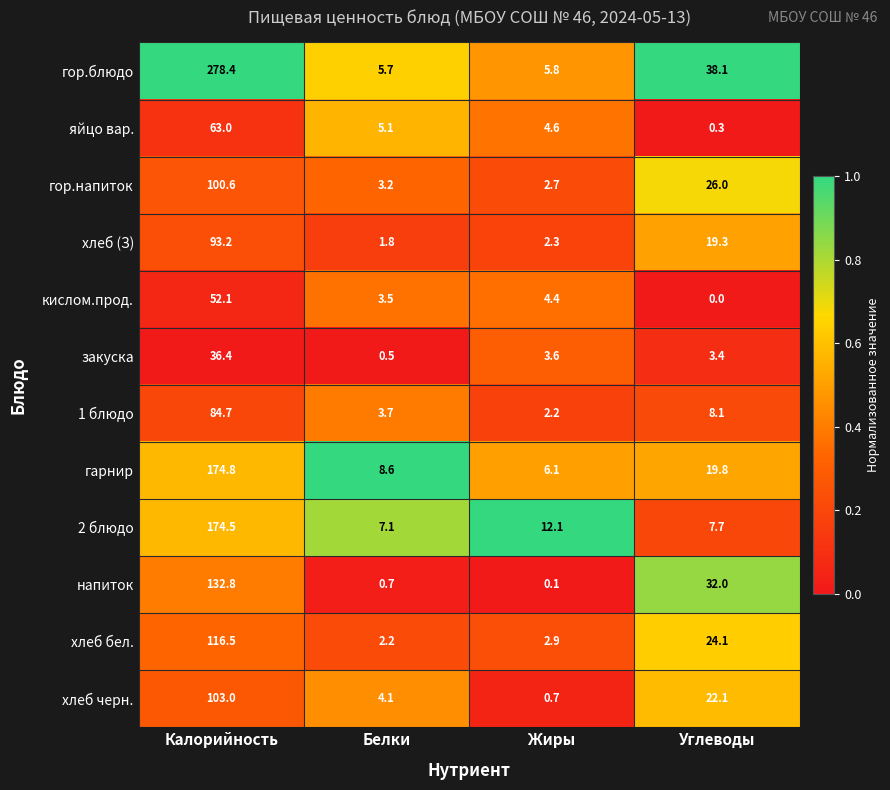

What is the difference between the maximum and minimum values in the 1 блюдо series?

82.5